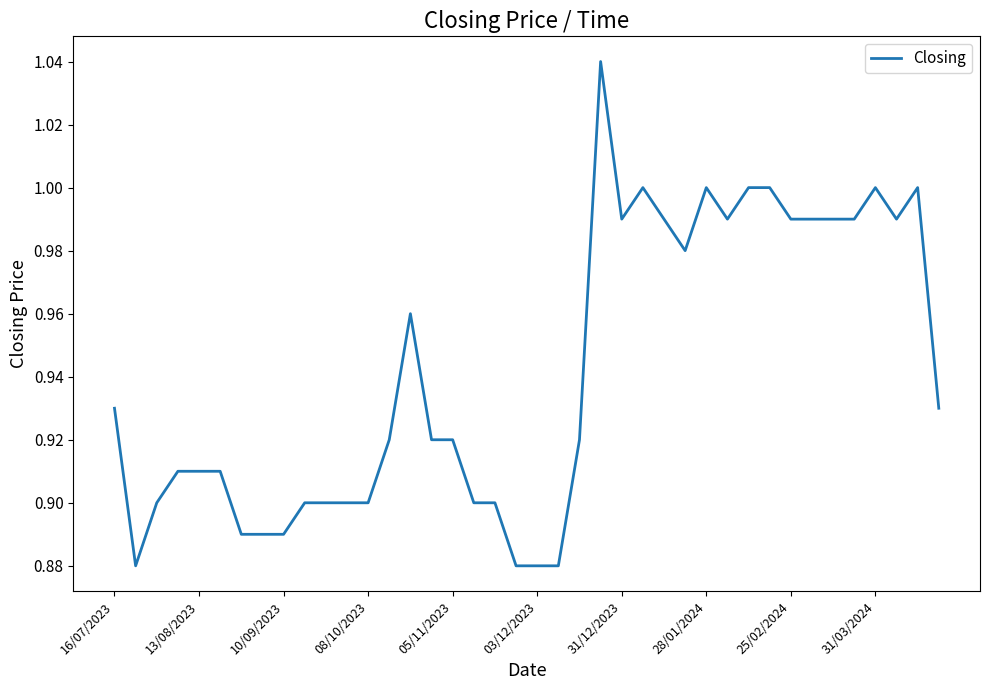

How many lines are shown in the chart?

1